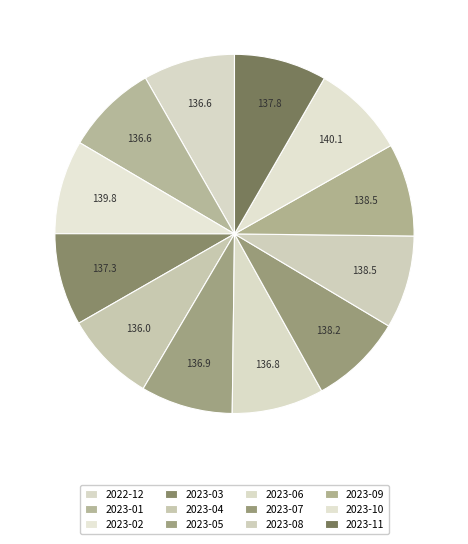

Is 2023-02 the majority of the pie?

No